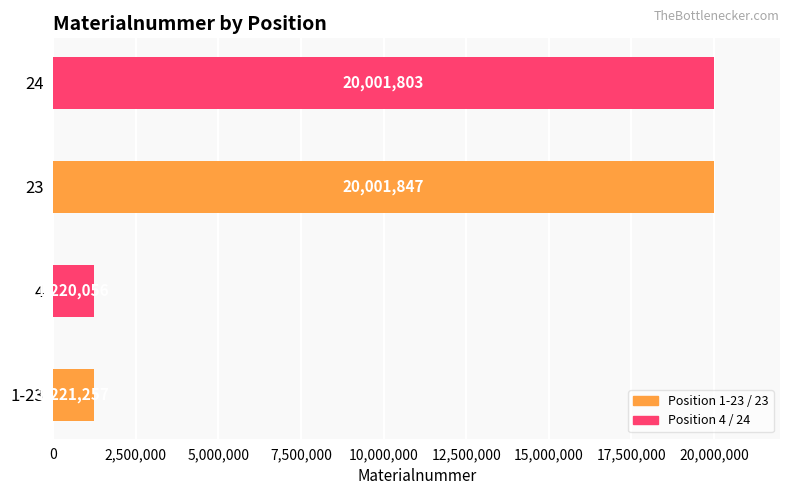

What is the greatest value displayed?

20001847